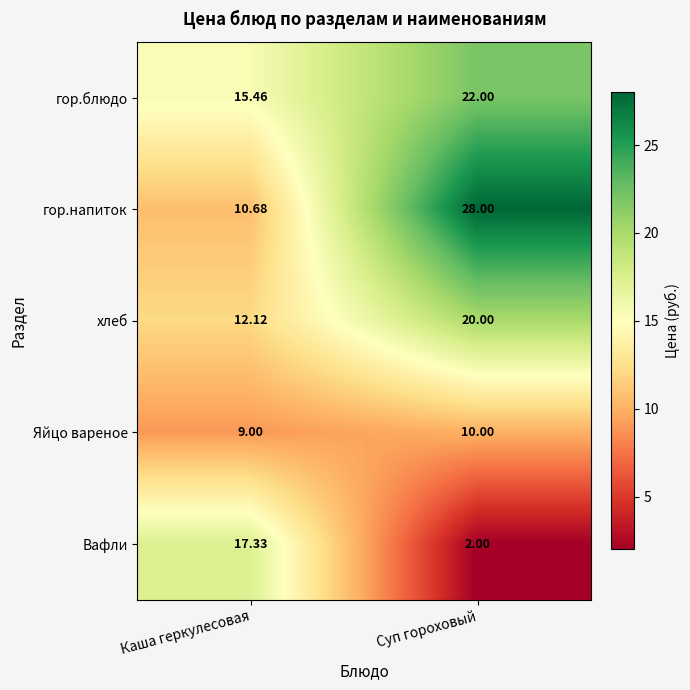

List the series in order of their peak value, lowest first.

Яйцо вареное, Вафли, хлеб, гор.блюдо, гор.напиток